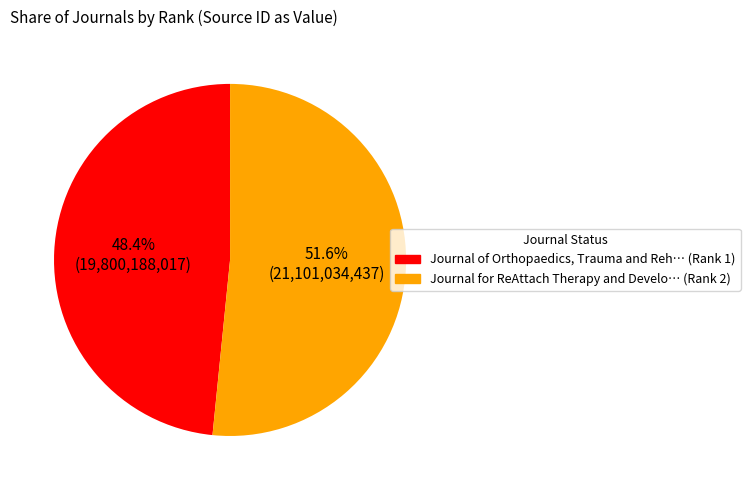

Approximately how many times larger is the value at Journal for ReAttach Therapy and Develo… (Rank 2) compared to Journal of Orthopaedics, Trauma and Reh… (Rank 1)?

1.1